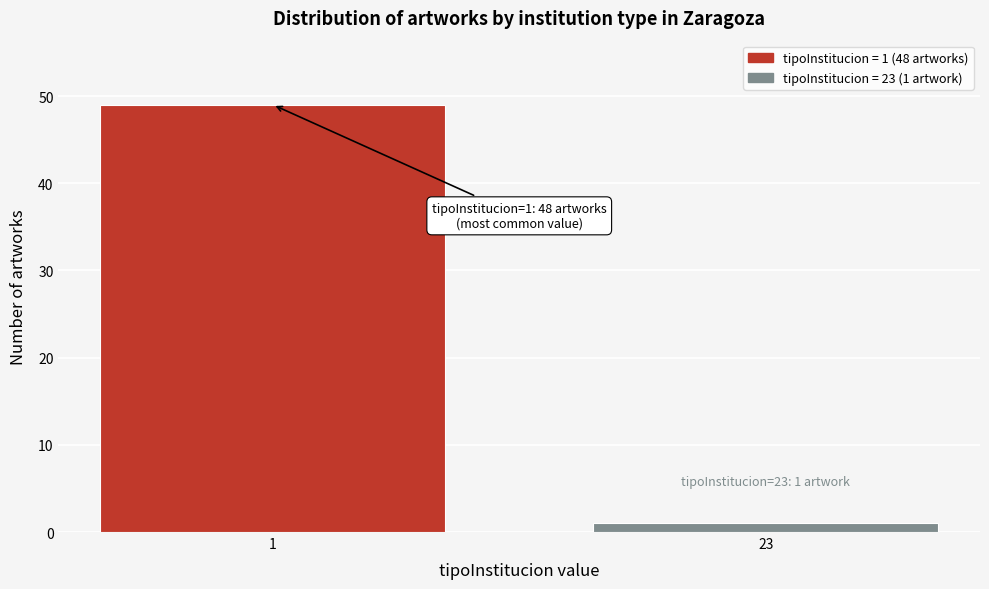

Reading left to right, extract all data points from this chart.

49	1